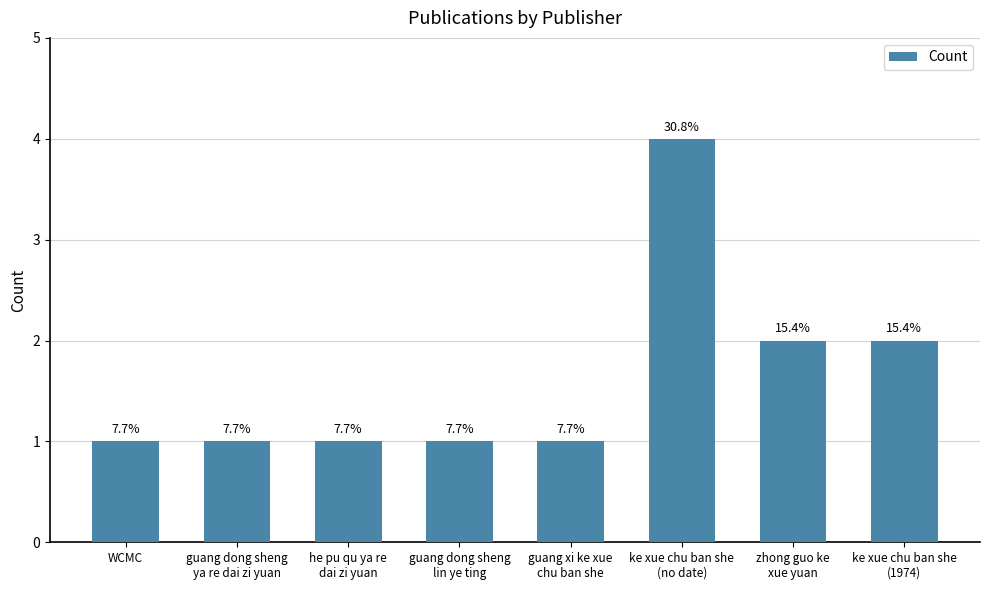

Which category has the highest value across all series?

ke xue chu ban she
(no date)